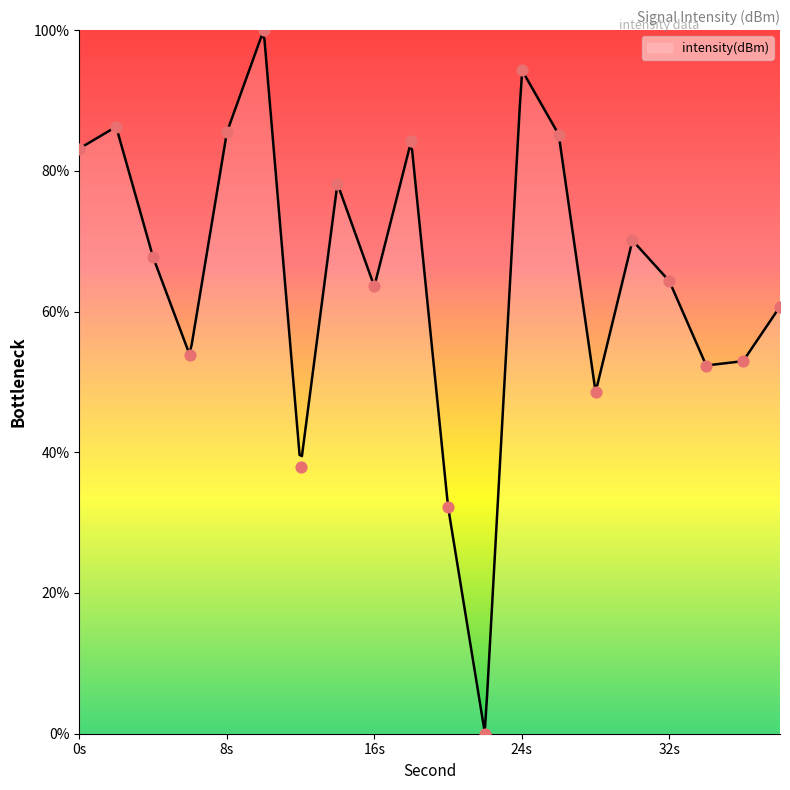

What is the ratio of the value at 18 to the value at 20?

2.6